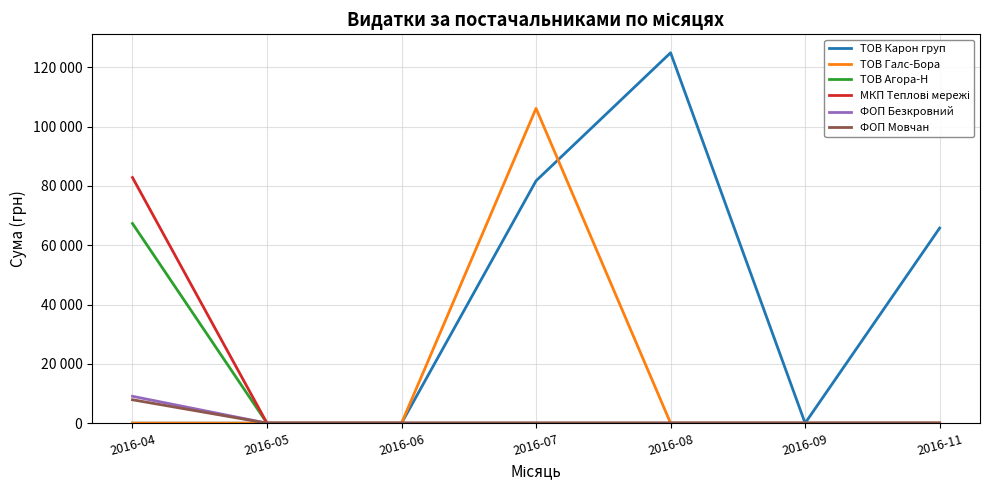

The value of ТОВ Агора-Н at 2016-09 is 0.0. True or false?

True